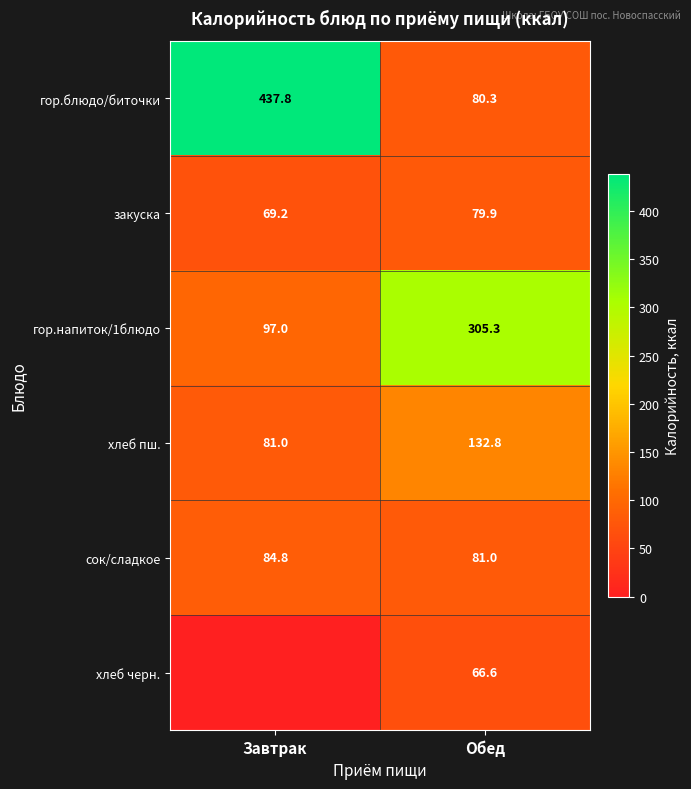

List the labels in order of гор.блюдо/биточки value, largest first.

Завтрак, Обед